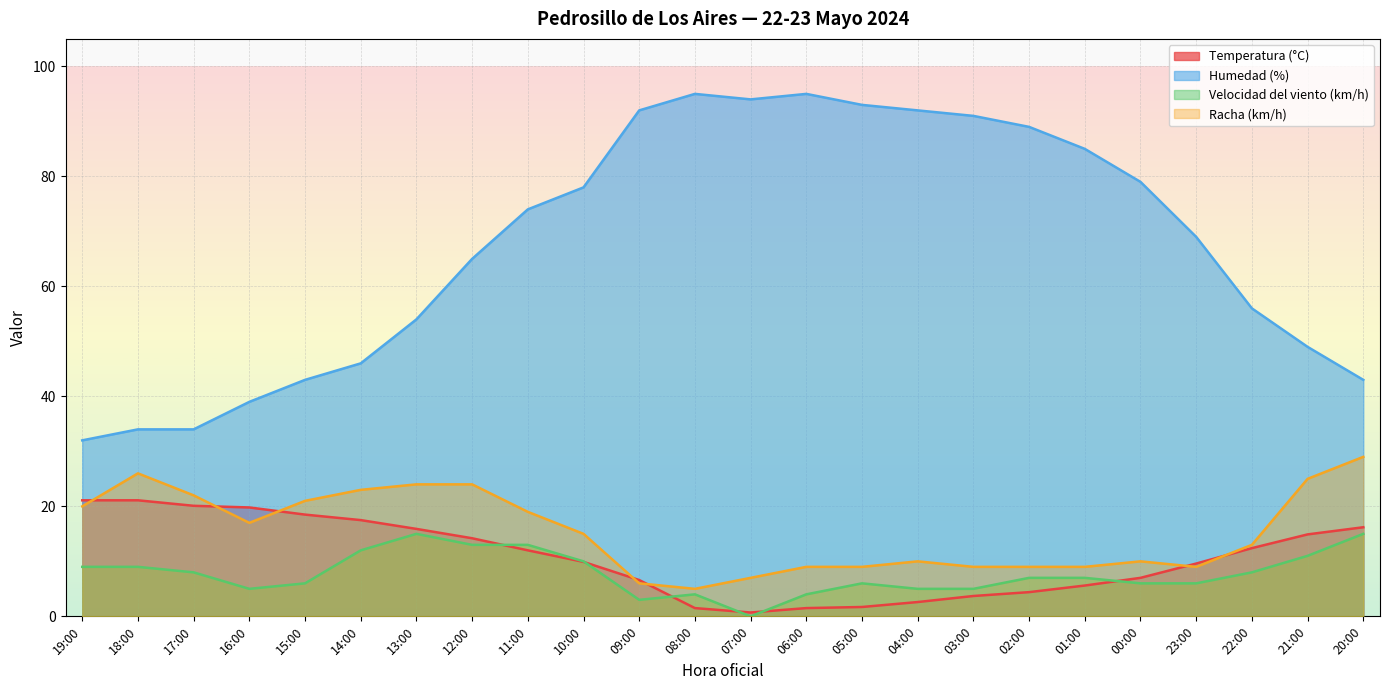

True or false: Racha (km/h) has a value of 20.0 at 19:00.

True